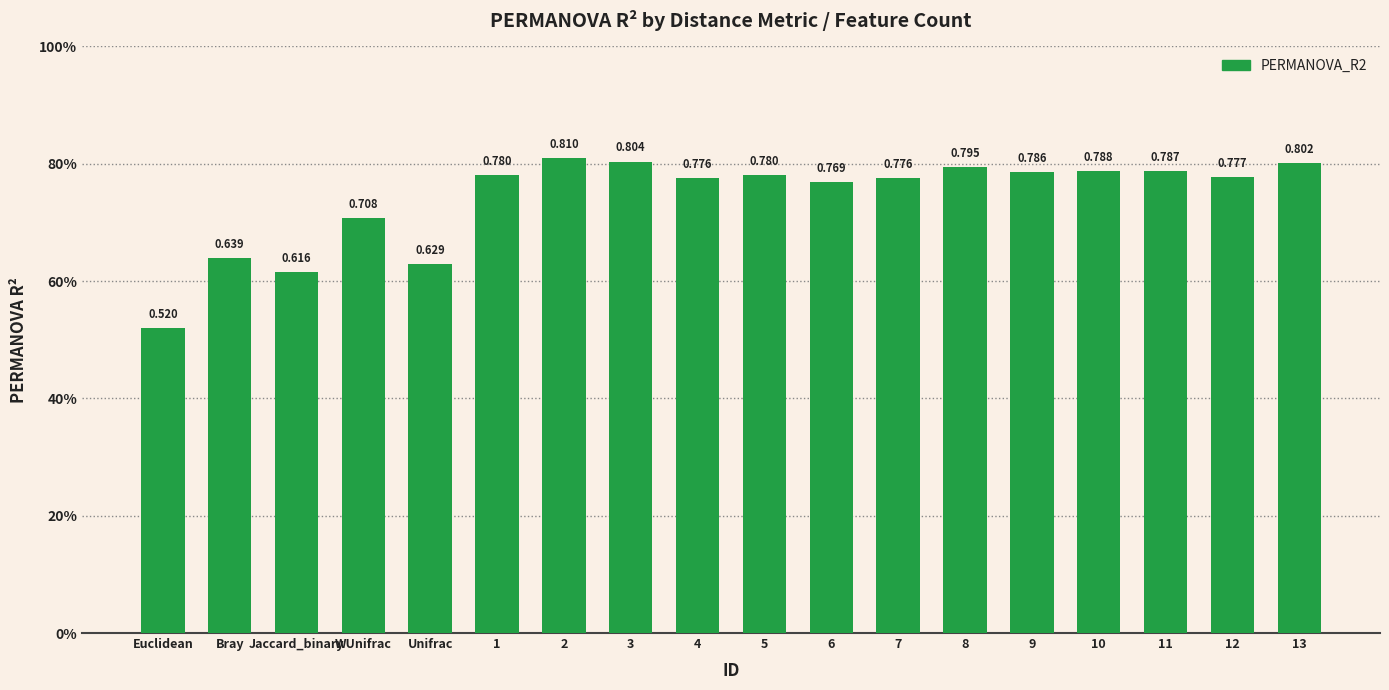

Reading left to right, transcribe all the data shown in this chart.

Euclidean=0.5	Bray=0.6	Jaccard_binary=0.6	WUnifrac=0.7	Unifrac=0.6	1=0.8	2=0.8	3=0.8	4=0.8	5=0.8	6=0.8	7=0.8	8=0.8	9=0.8	10=0.8	11=0.8	12=0.8	13=0.8